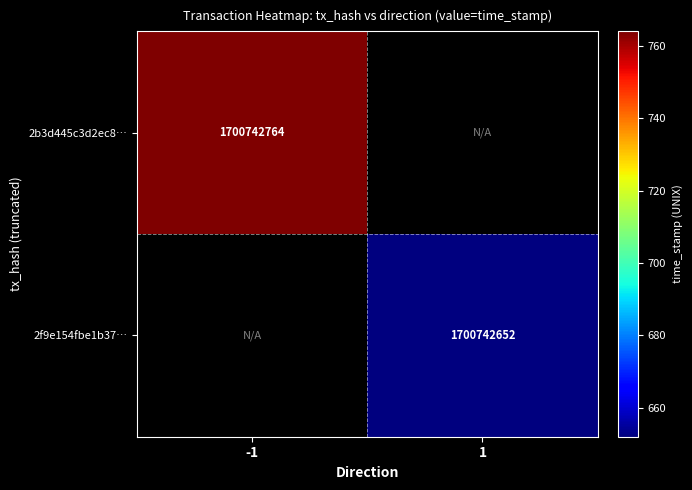

Rank the categories by 2f9e154fbe1b37784e51b19a85ec6174e532707 value from highest to lowest.

1, -1